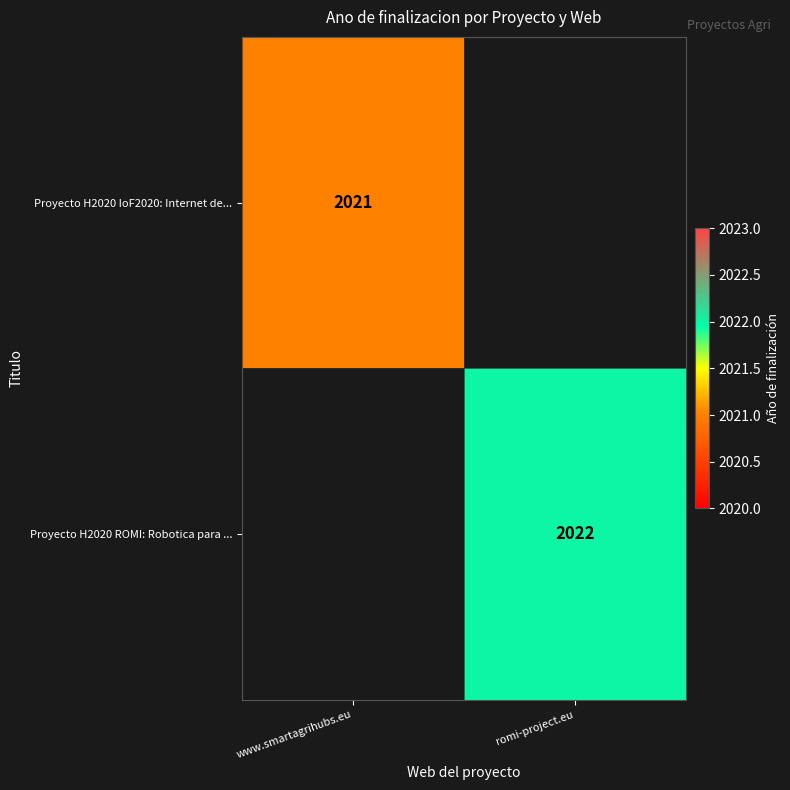

The value of Proyecto H2020 IoF2020: Internet de... at www.smartagrihubs.eu is 2021. True or false?

True